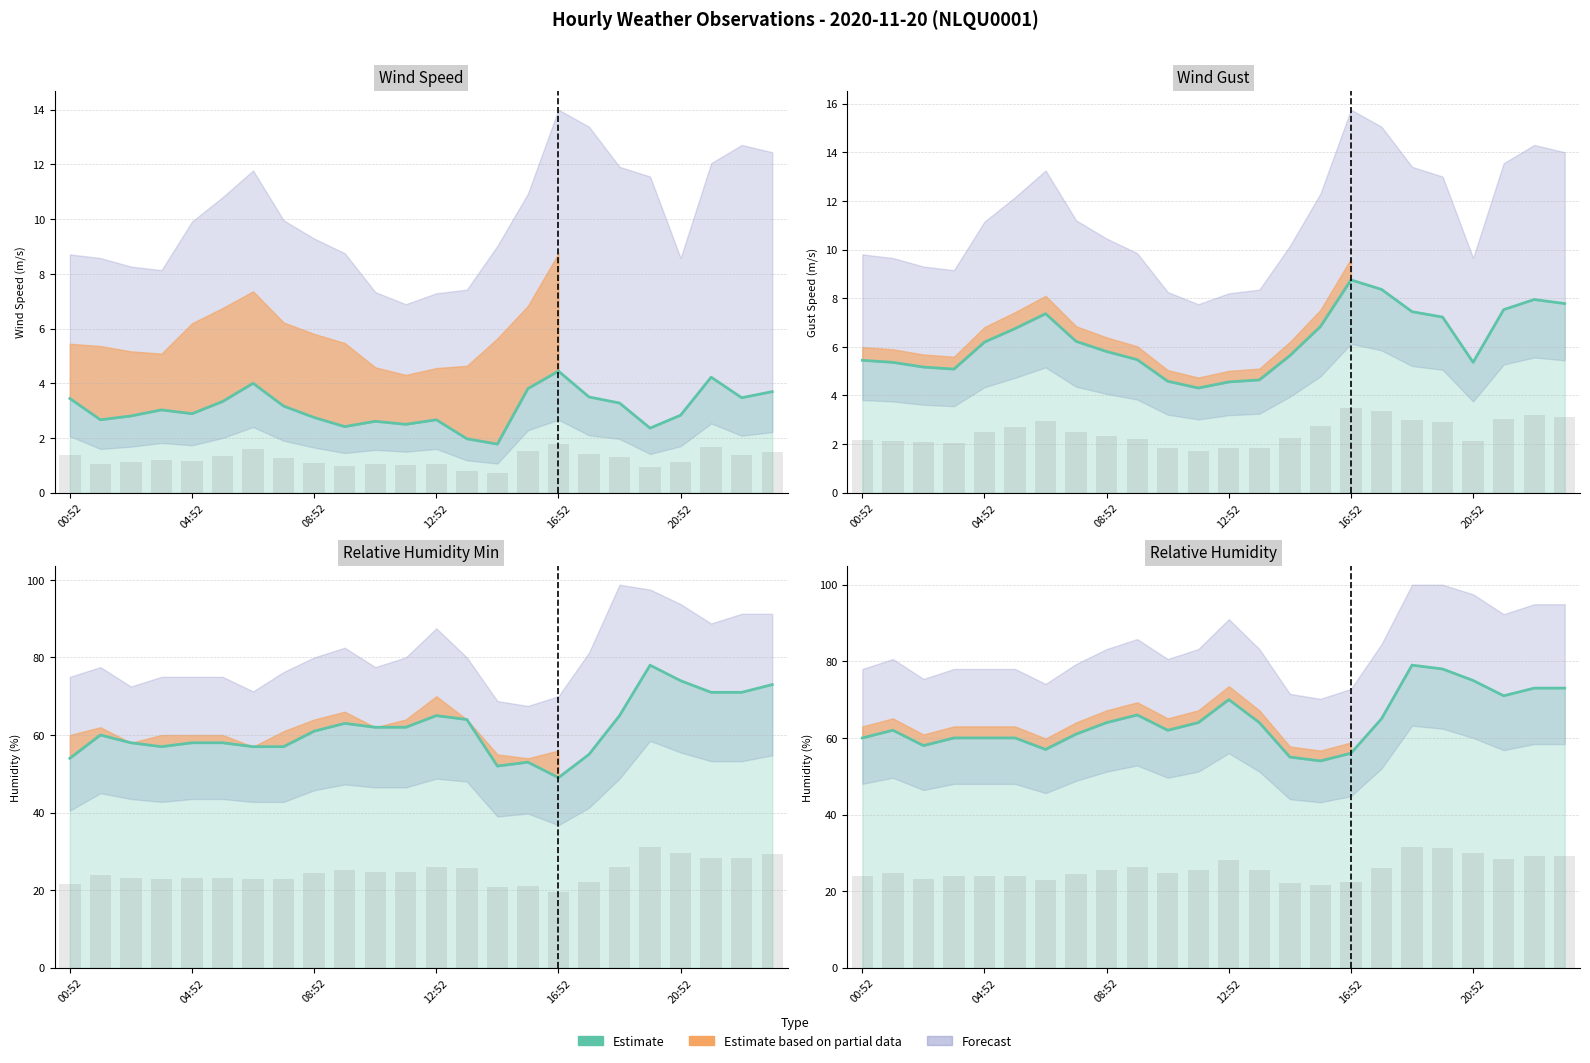

Reading left to right, extract all data points from this chart.

60	62	58	60	60	60	57	61	64	66	62	64	70	64	55	54	56	65	79	78	75	71	73	73